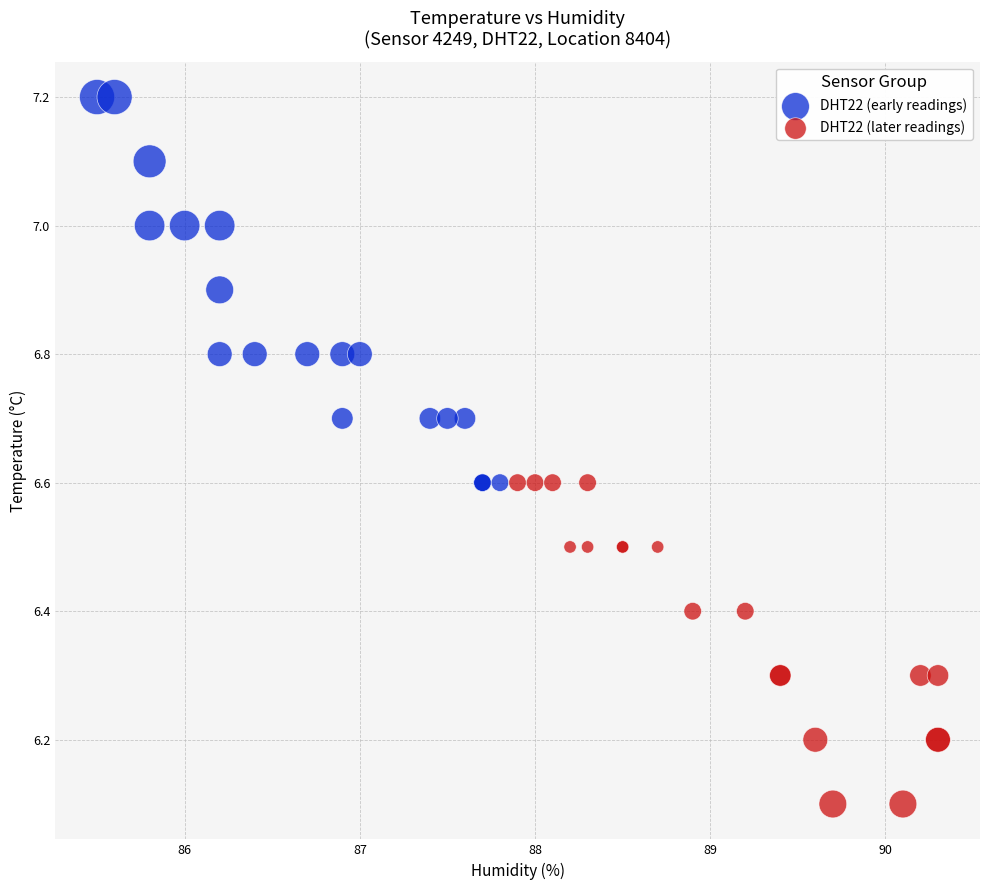

Which series contains the highest Y value?

DHT22 (early readings)